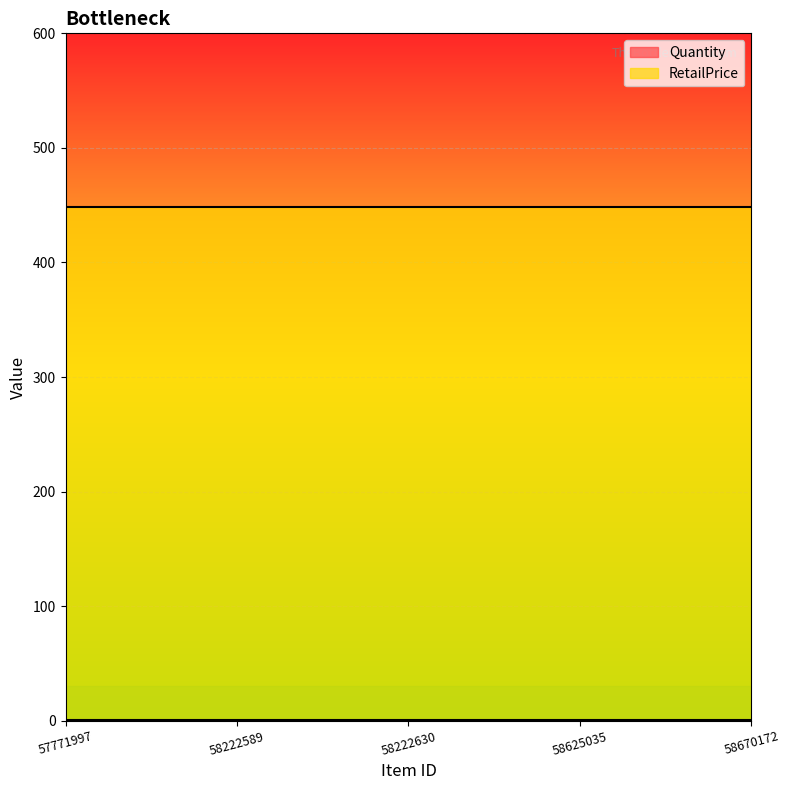

What is the approximate value of RetailPrice at 58670172?

448